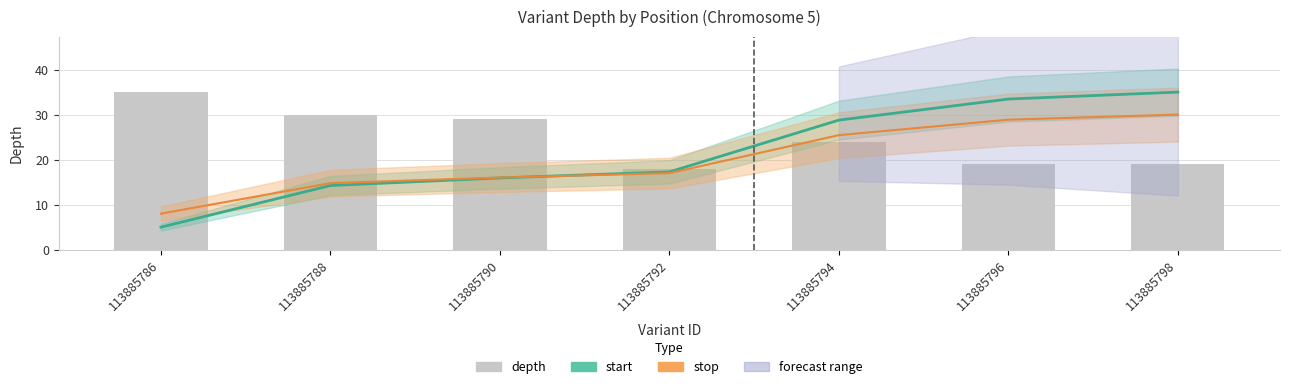

How many bars are there in total?

7